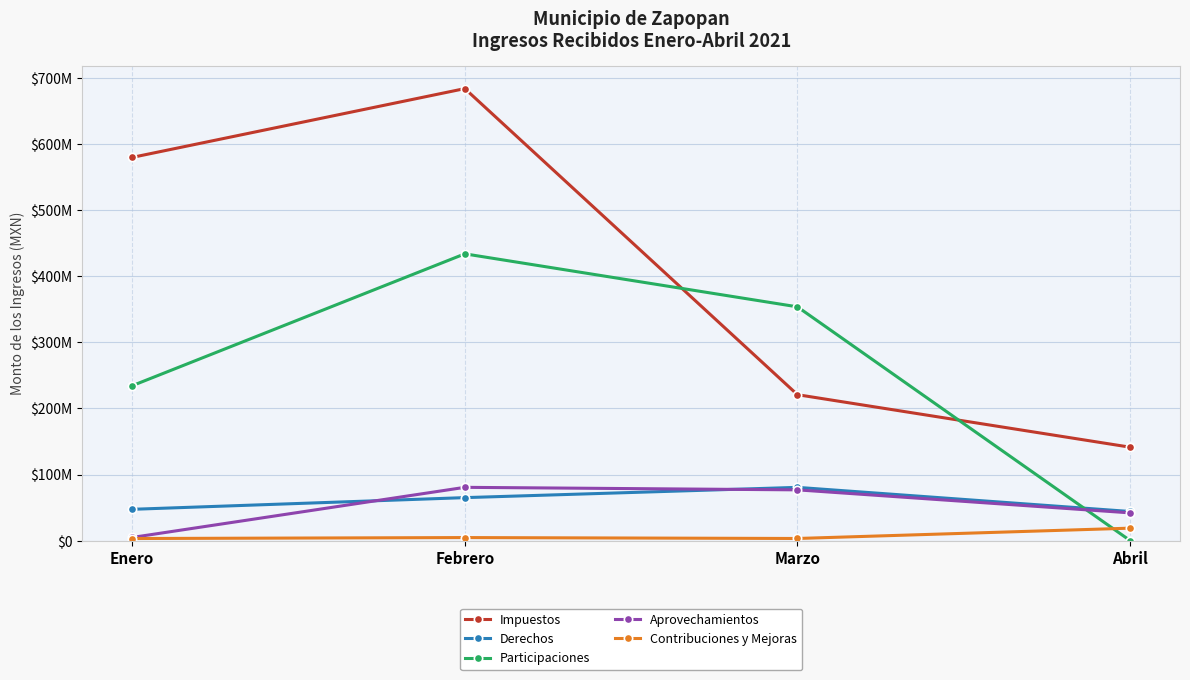

What is the difference between the second highest and second lowest values in the Impuestos series?

359284234.2